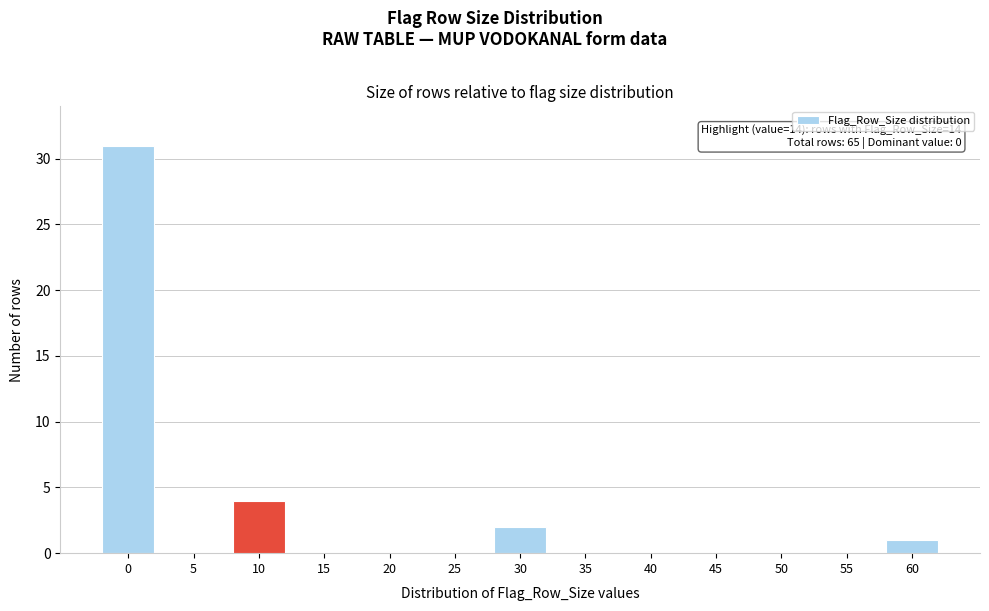

Reading left to right, what are all the values shown in this chart?

0=31	5=0	10=4	15=0	20=0	25=0	30=2	35=0	40=0	45=0	50=0	55=0	60=1